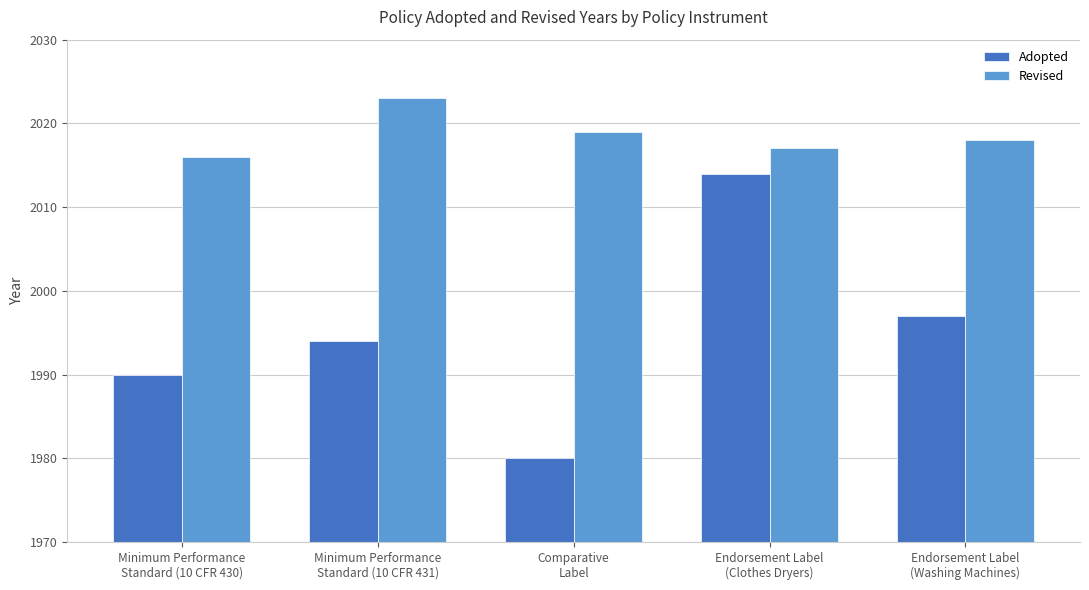

At which label does Revised reach its minimum?

Minimum Performance
Standard (10 CFR 430)